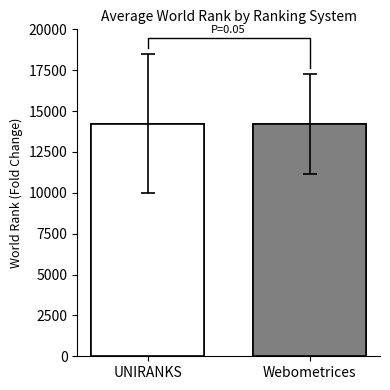

Reading left to right, transcribe all the data shown in this chart.

14222.2	14197.6